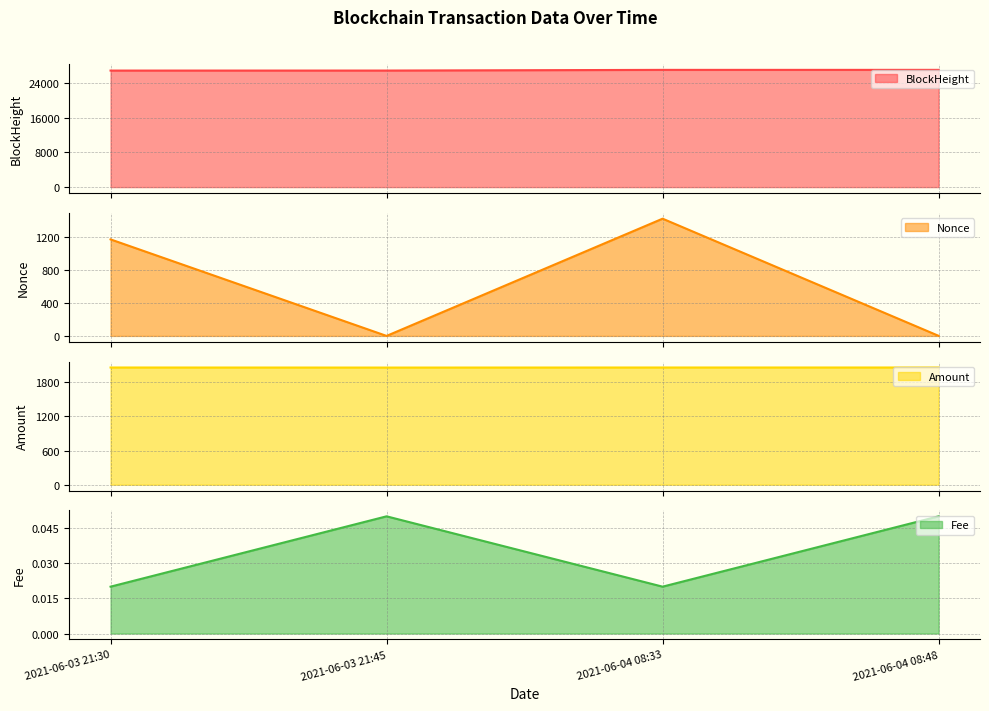

List the series in order of their peak value, lowest first.

Fee line, Nonce line, Amount line, BlockHeight line